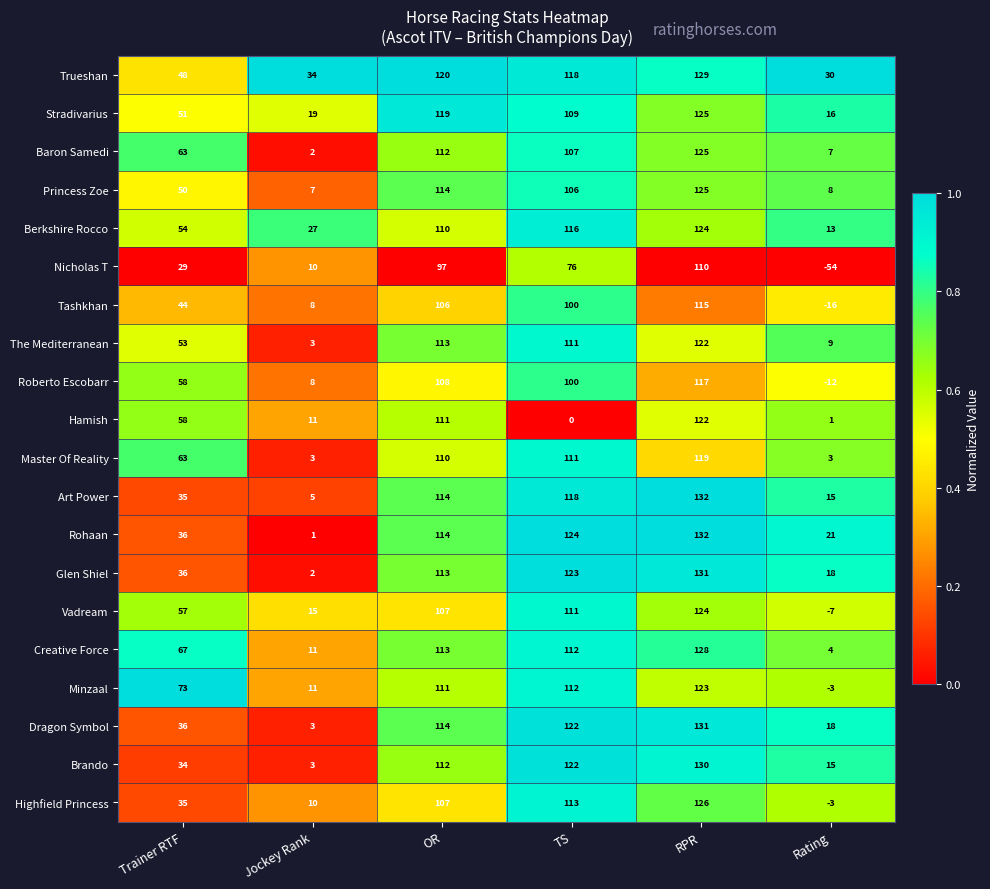

What is the total value across all series at Trainer RTF?

980